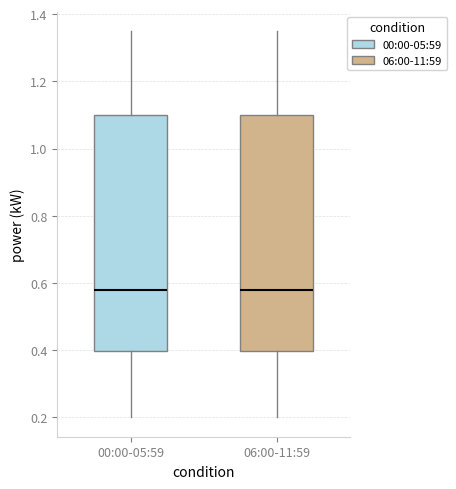

Where does the lower whisker of the box for 06:00-11:59 end on the y-axis? The values are not printed on the chart, so give them approximately, as read against the axis.

0.20